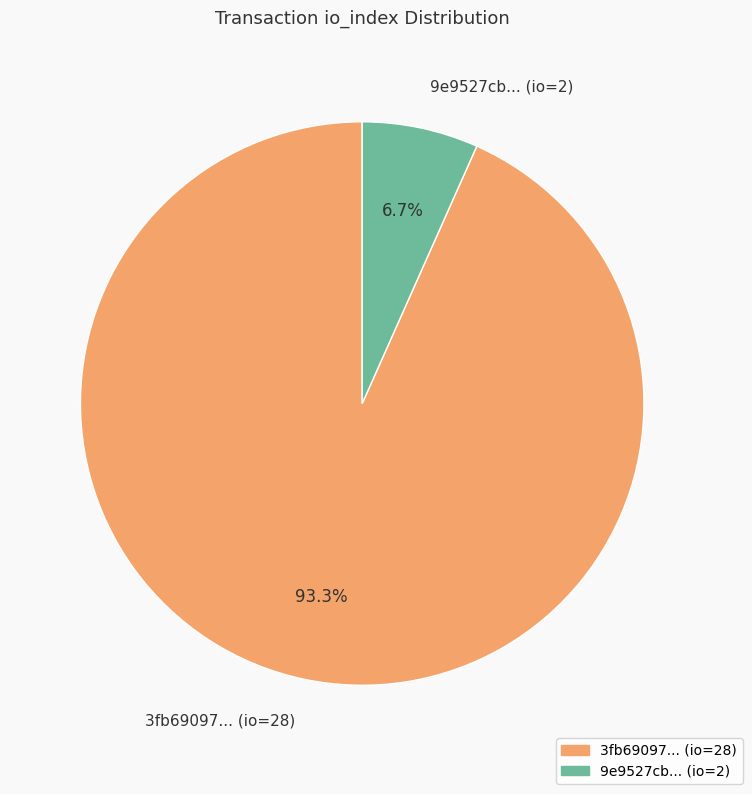

Is there any slice that represents more than half of the pie?

Yes